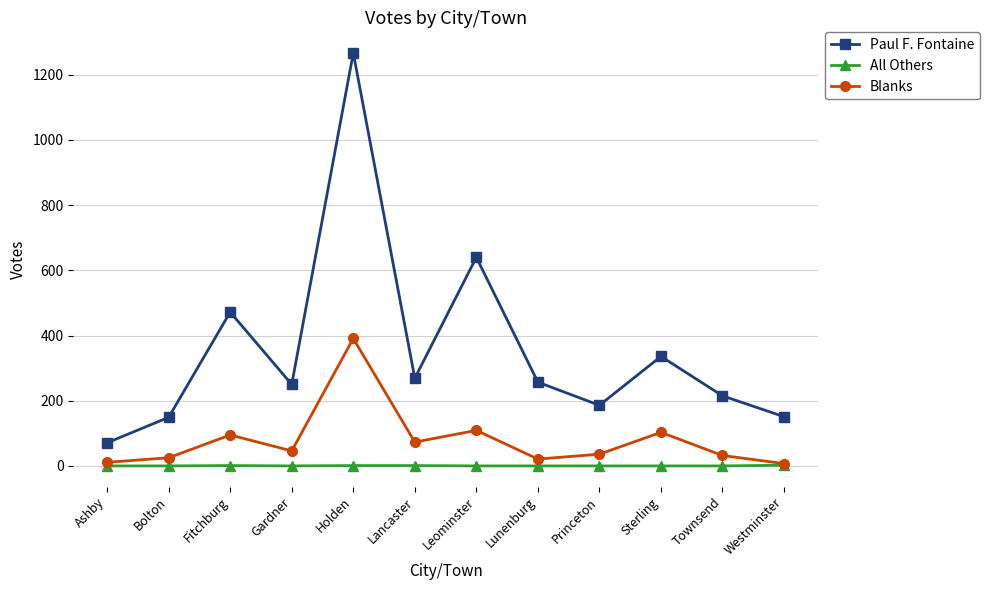

At which category does Paul F. Fontaine reach its first local valley?

Gardner